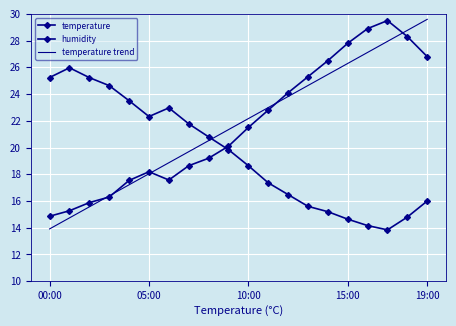

How many interior local peaks does the temperature series have?

2